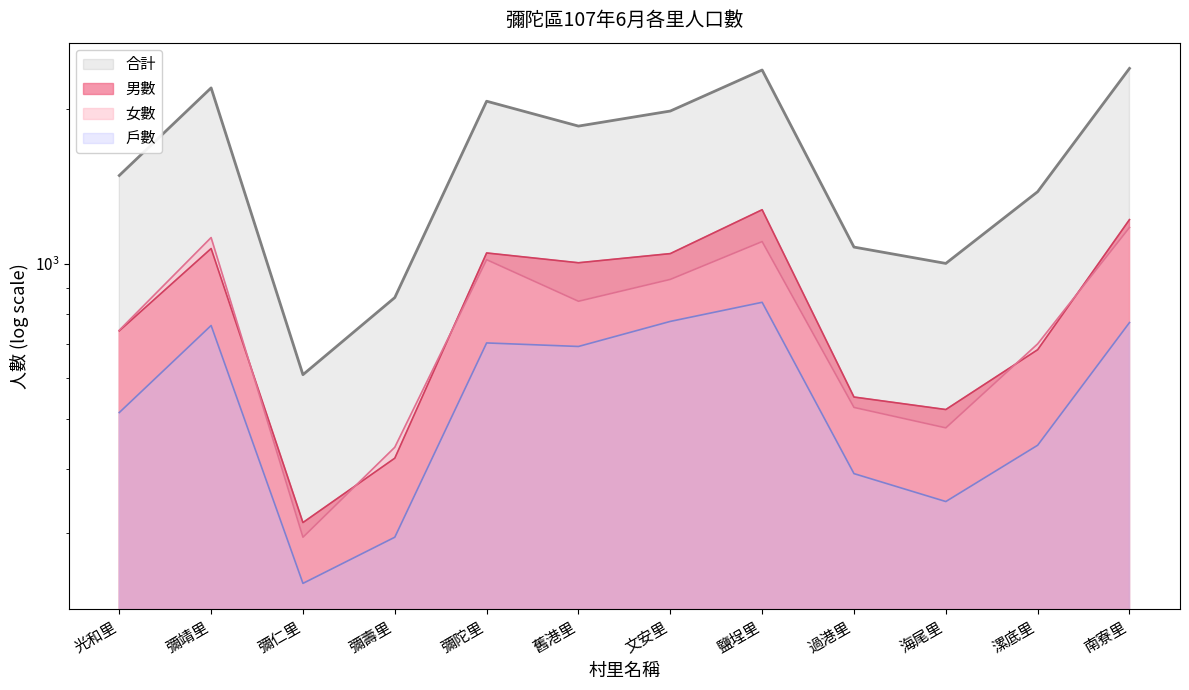

What is the label of the 3rd point from the left?

彌仁里